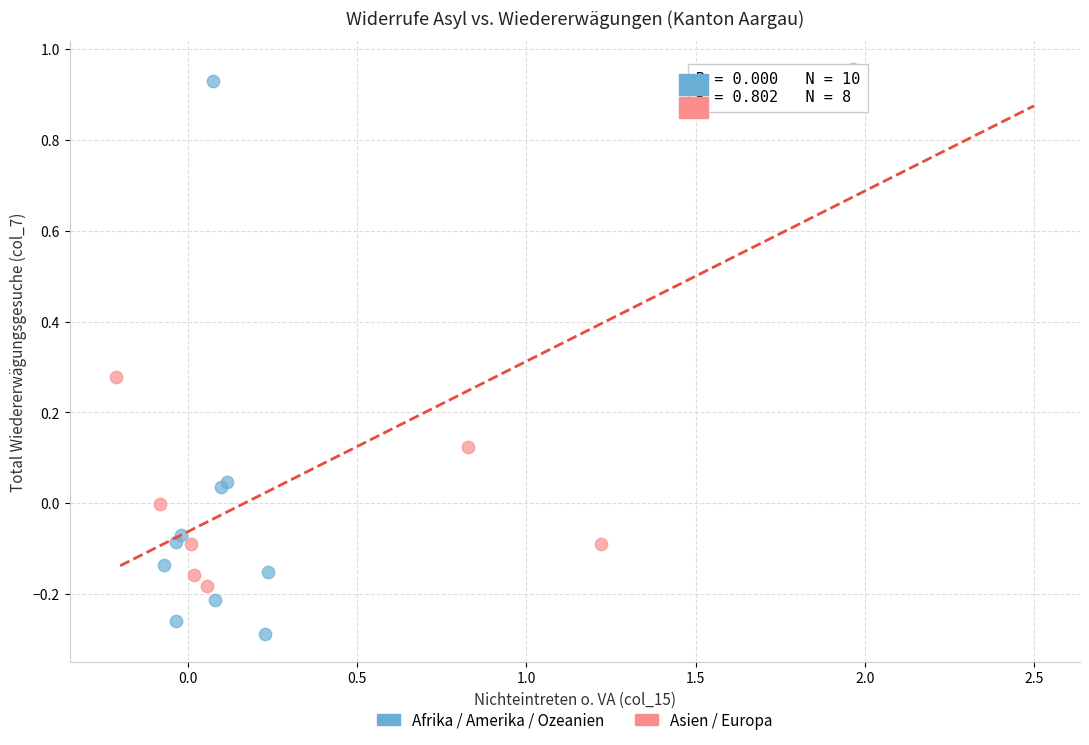

Which series has the widest spread of Y values?

Afrika / Amerika / Ozeanien